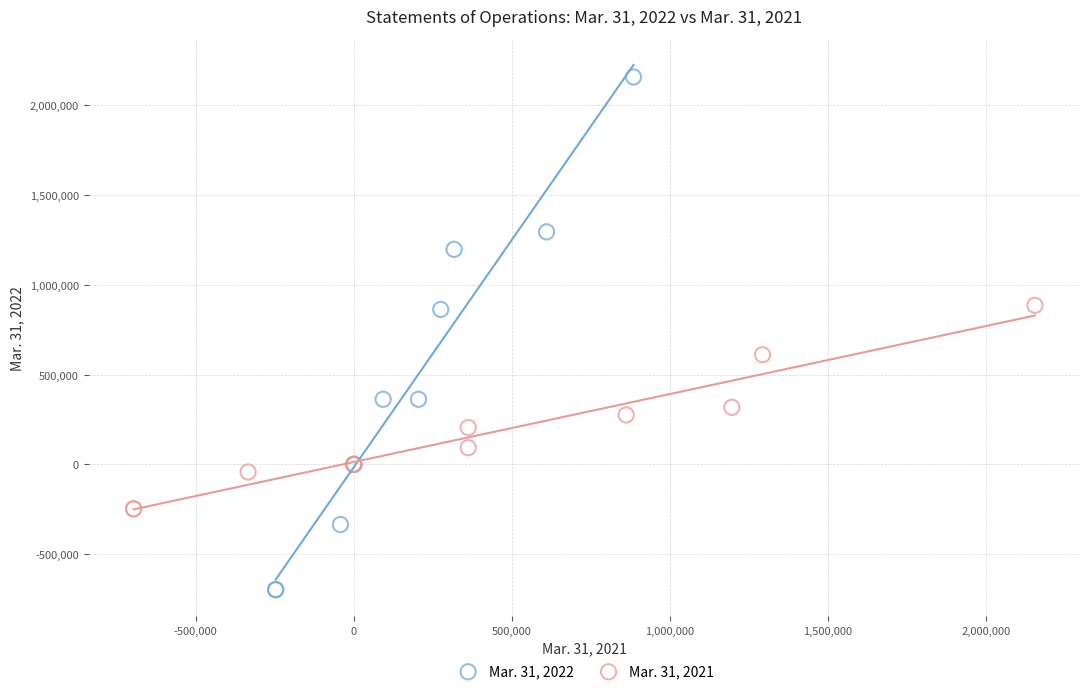

Which series contains the highest Y value?

Mar. 31, 2022